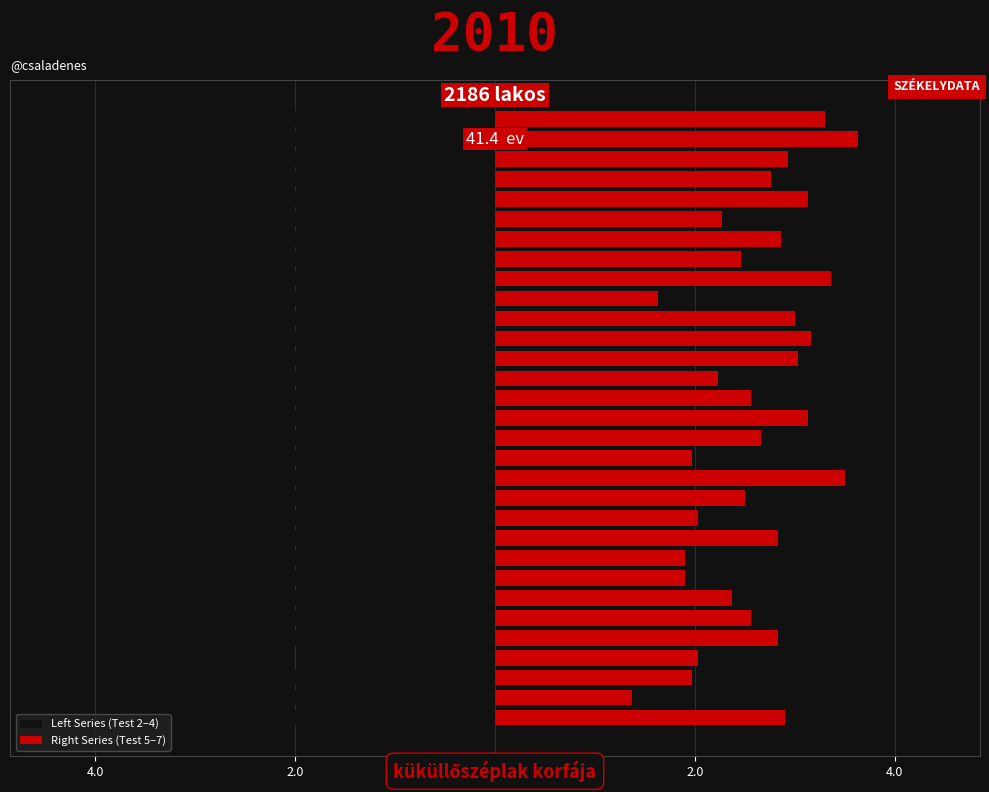

What is the value of the Right Series (Test 5–7) bar at the 22nd from the left?

1.6